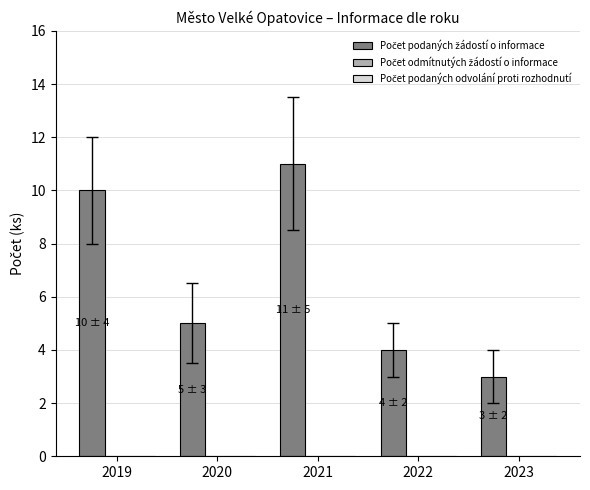

What is the ratio of the value at 2021 to the value at 2020?

2.2